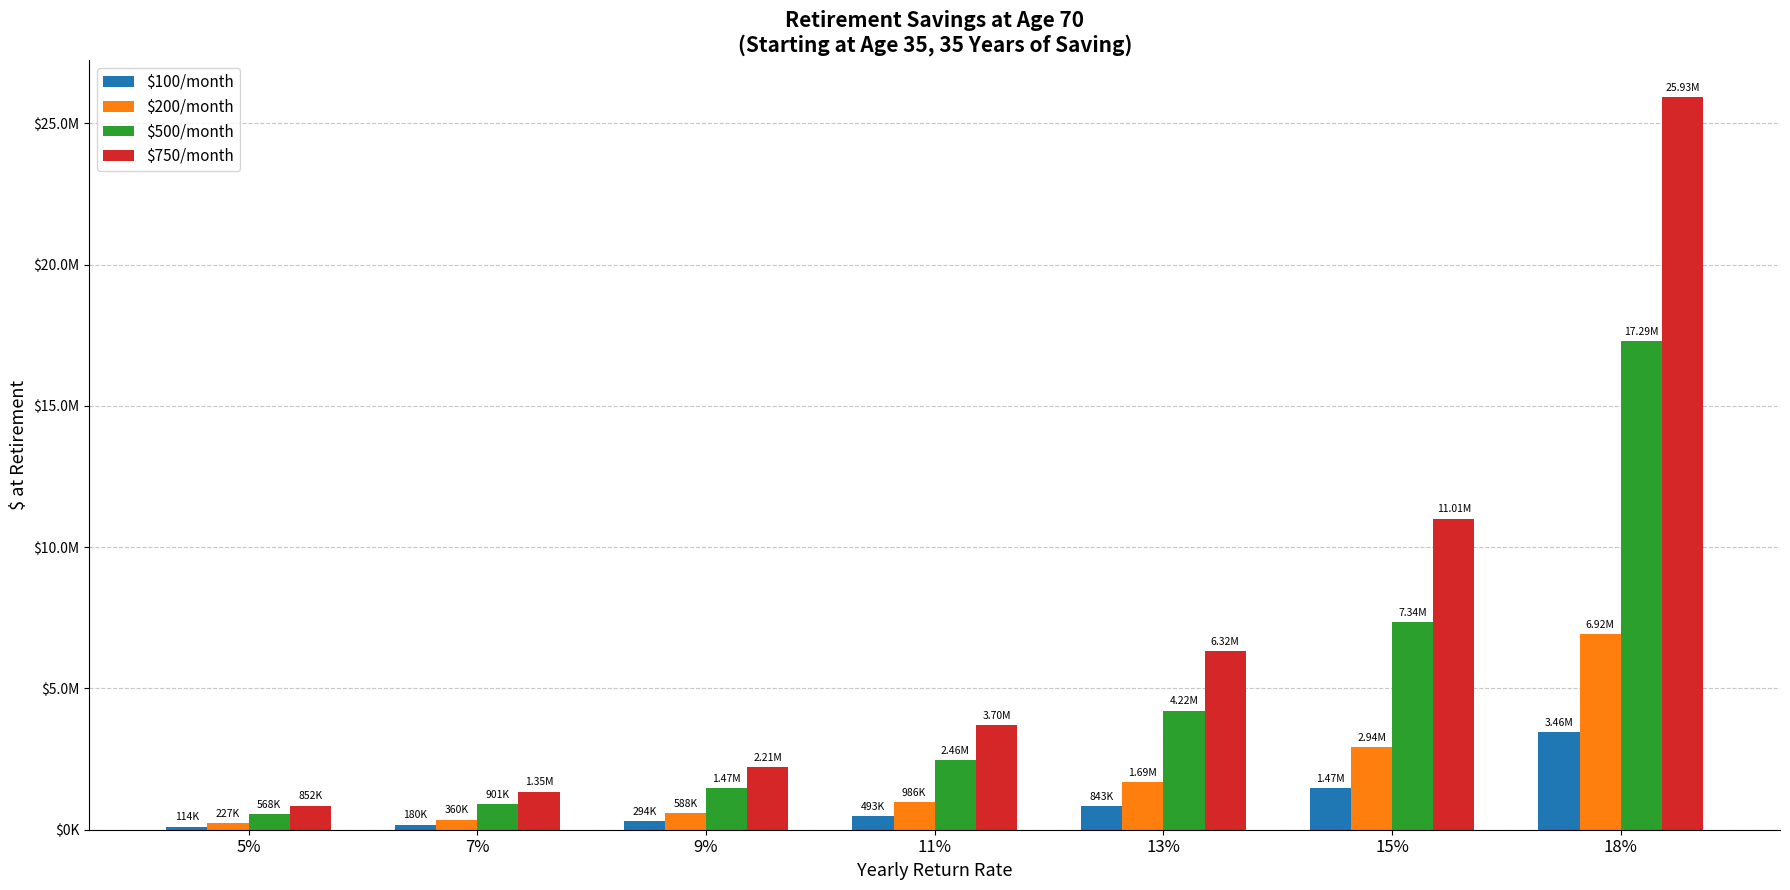

Reading left to right, list all the values displayed in this chart.

$100/month: 5%=113609.2	7%=180105.5	9%=294178.5	11%=492829.6	13%=843183.9	15%=1467718.0	18%=3457880.6
$200/month: 5%=227218.5	7%=360210.9	9%=588356.9	11%=985659.3	13%=1686367.8	15%=2935436.0	18%=6915761.1
$500/month: 5%=568046.2	7%=900527.3	9%=1470892.2	11%=2464148.2	13%=4215919.5	15%=7338590.1	18%=17289402.8
$750/month: 5%=852069.3	7%=1350790.9	9%=2206338.4	11%=3696222.3	13%=6323879.3	15%=11007885.1	18%=25934104.2